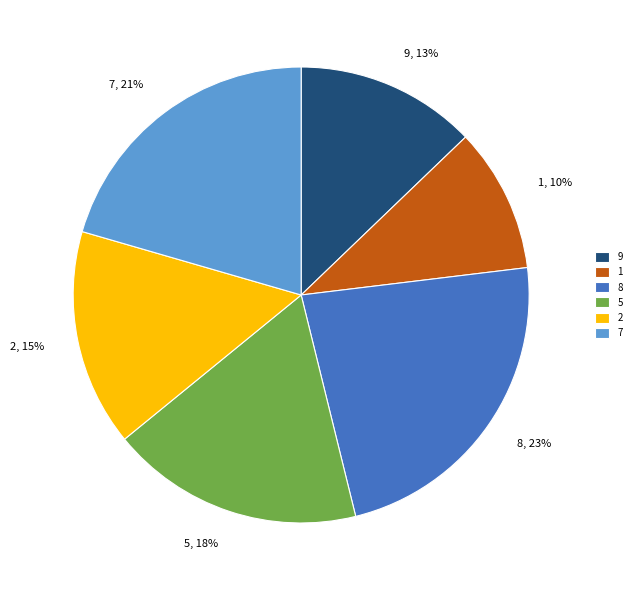

How many slices are in this pie chart?

6